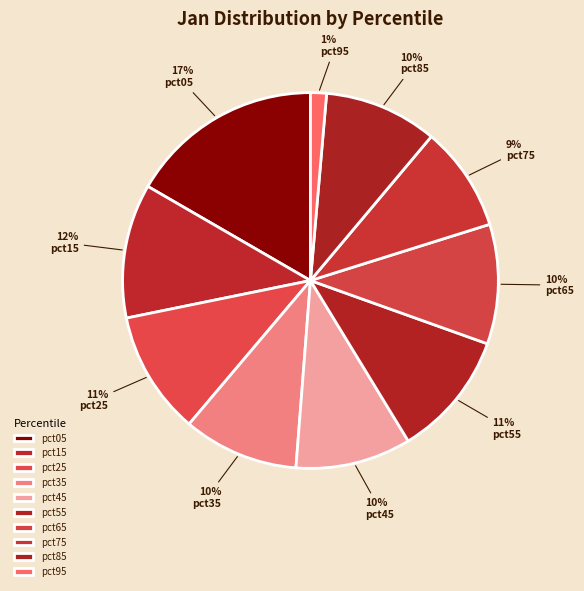

Rank the categories by value from highest to lowest.

pct05, pct15, pct55, pct25, pct65, pct45, pct35, pct85, pct75, pct95